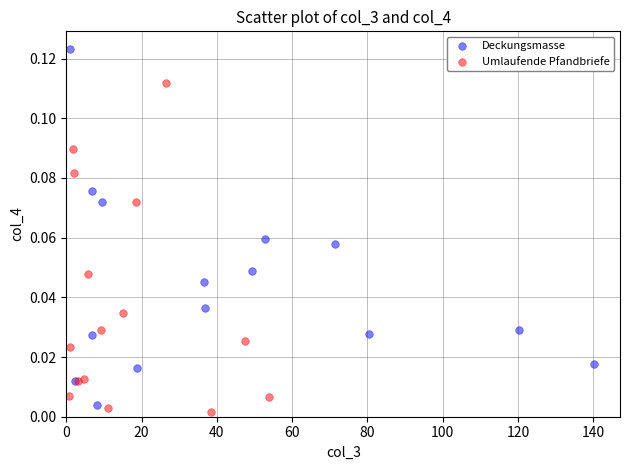

Which series has the largest Y range (max minus min)?

Deckungsmasse